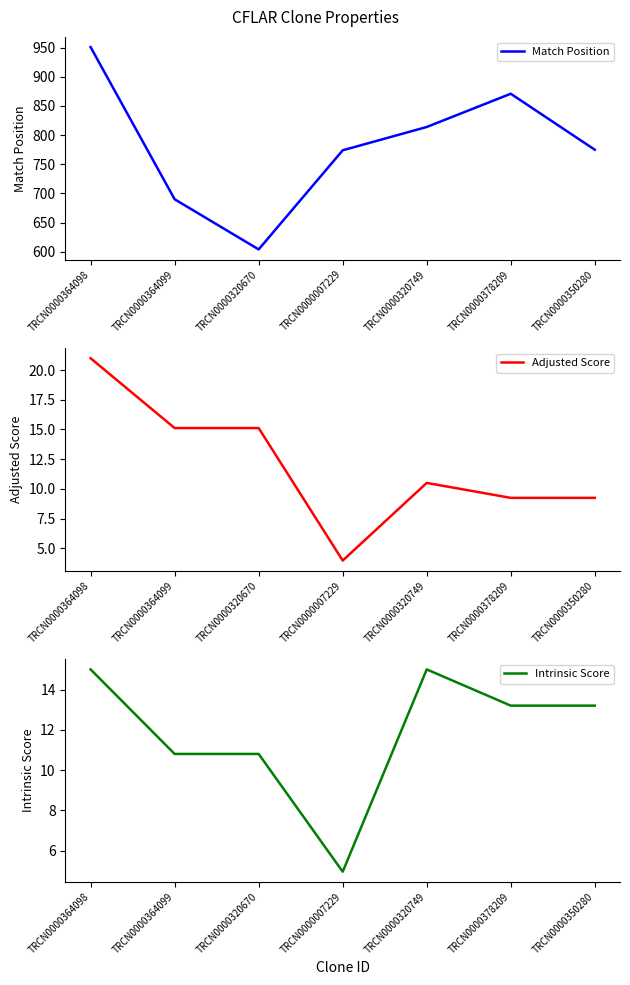

What is the sum of the Intrinsic Score values at TRCN0000320670 and TRCN0000320749?

25.8